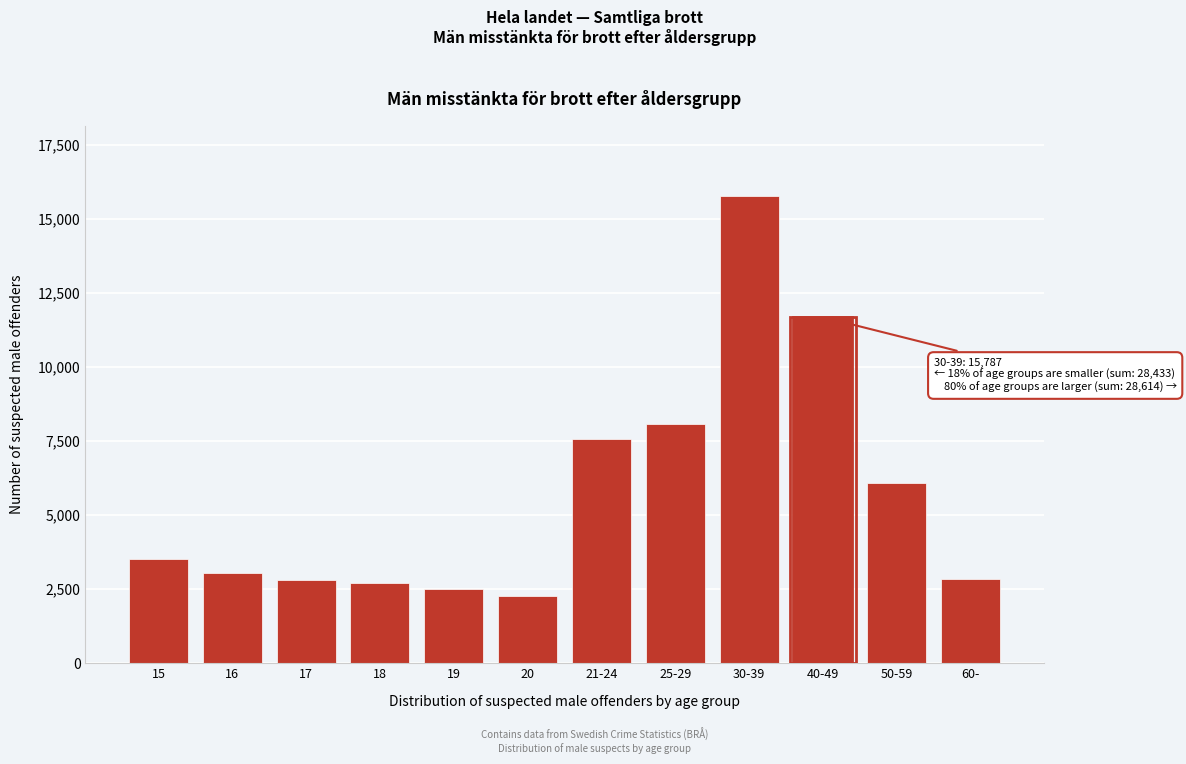

What is the ratio of the value at 17 to the value at 50-59?

0.5